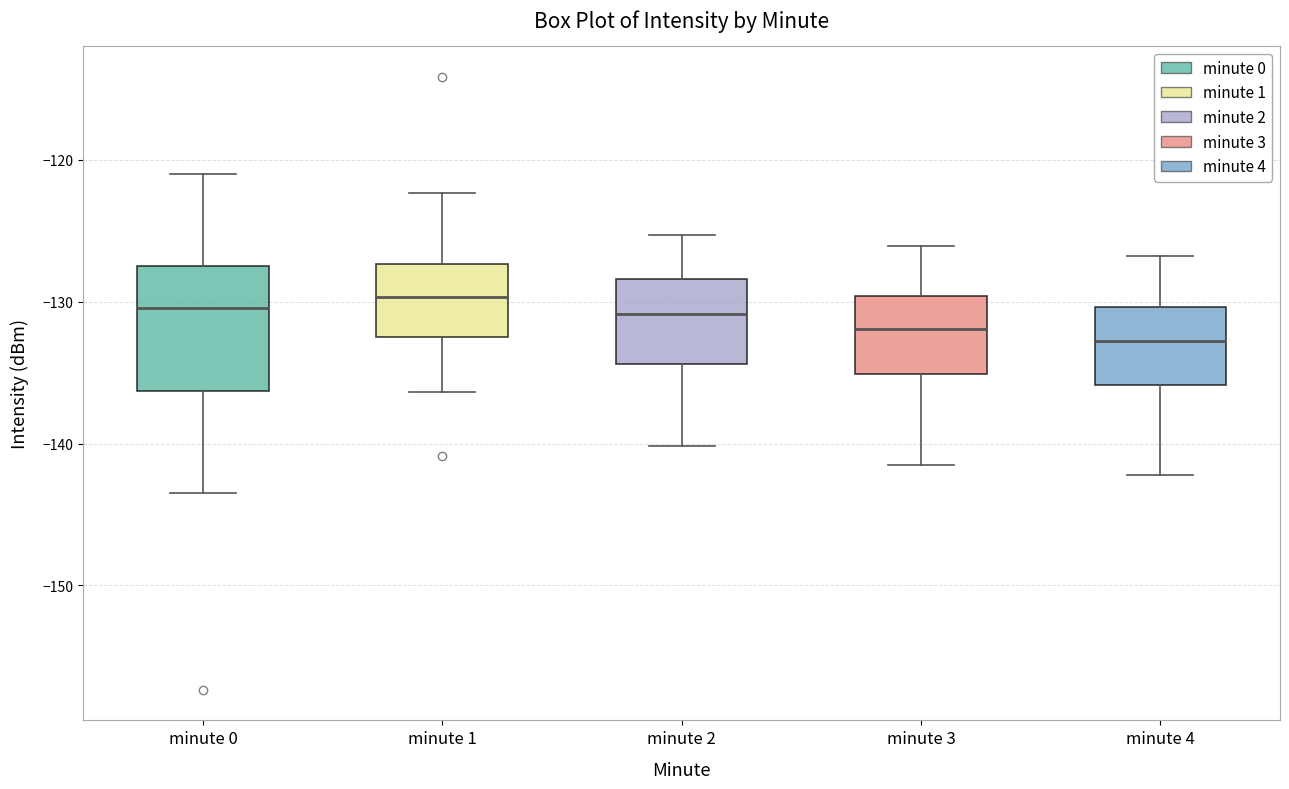

Where is the upper edge of the box for minute 4 on the y-axis? The values are not printed on the chart, so give them approximately, as read against the axis.

-130